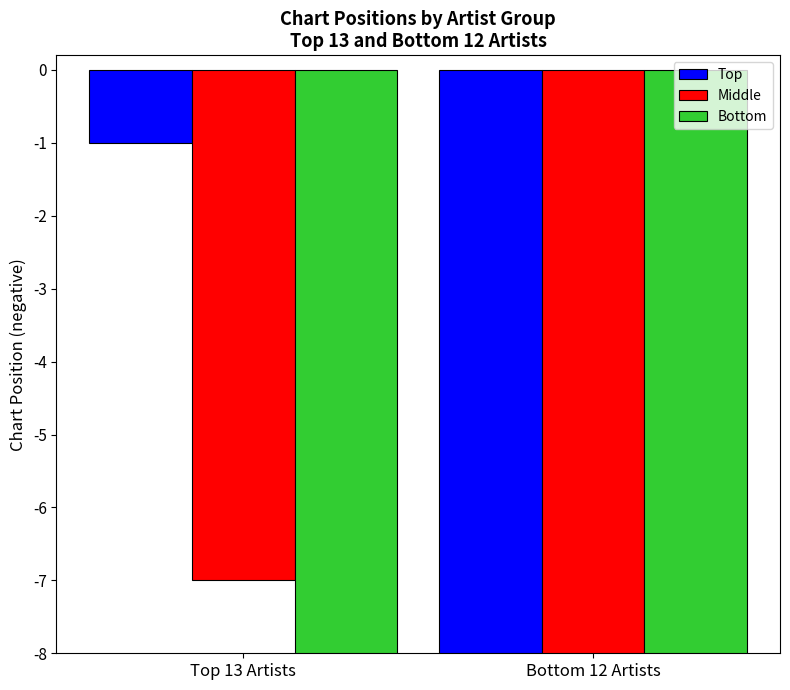

At which category does the chart reach its minimum across all series?

Bottom 12 Artists